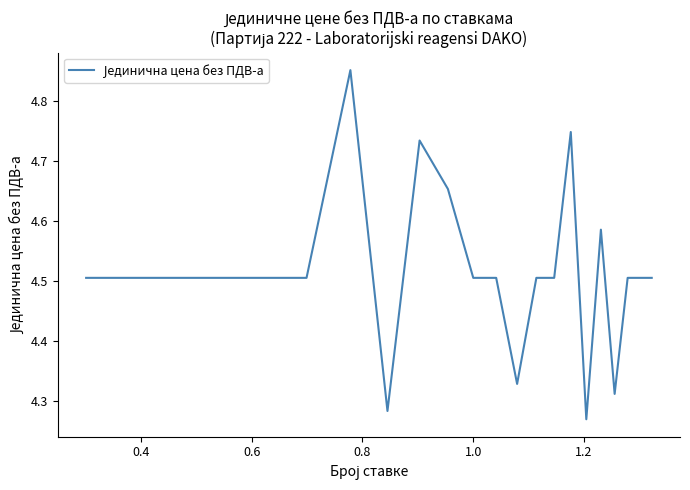

What is the difference between the maximum and minimum values?

0.6